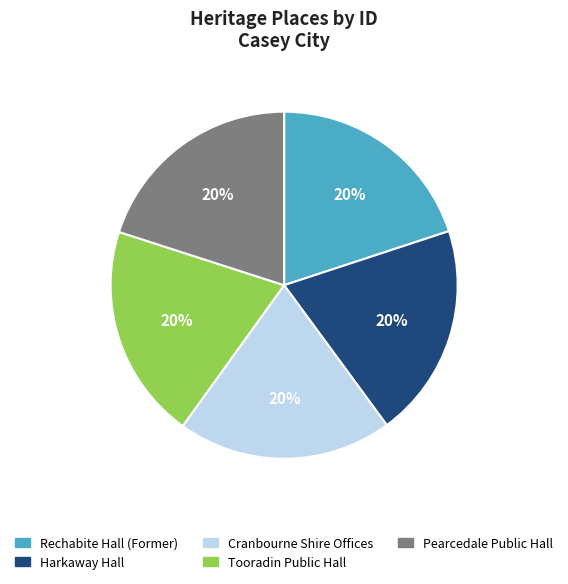

Is the sum of Pearcedale Public Hall and Harkaway Hall greater than half?

No